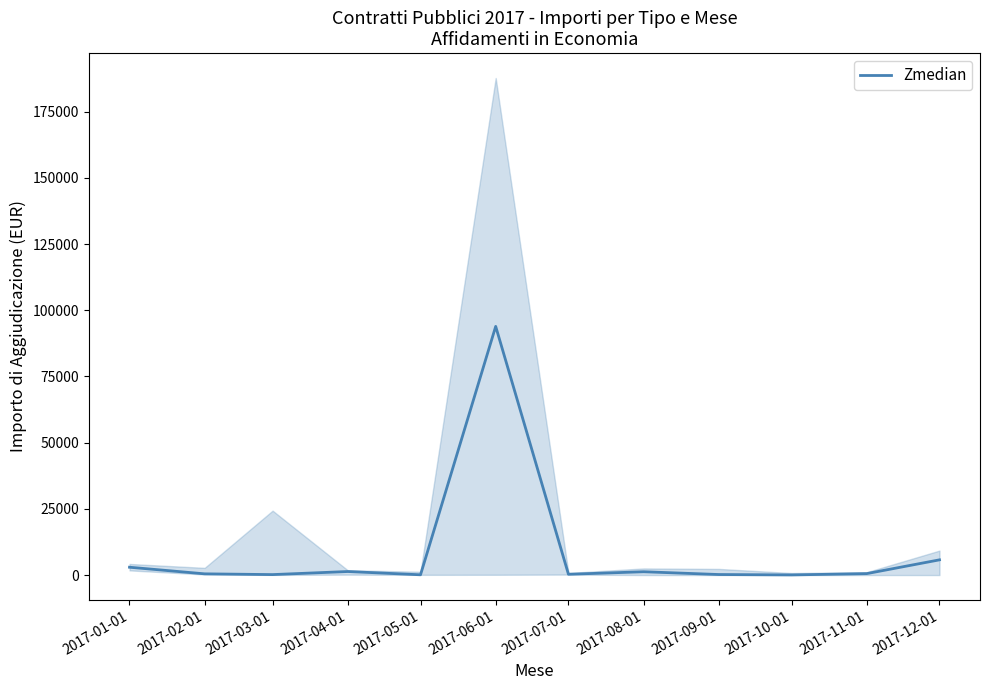

Is this an area chart (filled region under the line)?

No